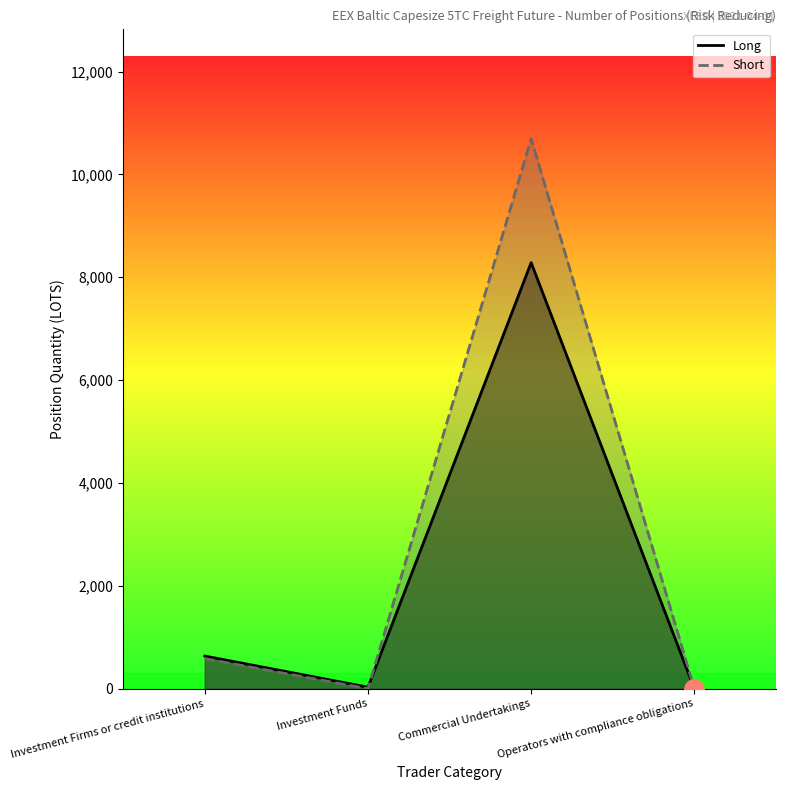

True or false: Long has more than 2 interior local peaks.

False